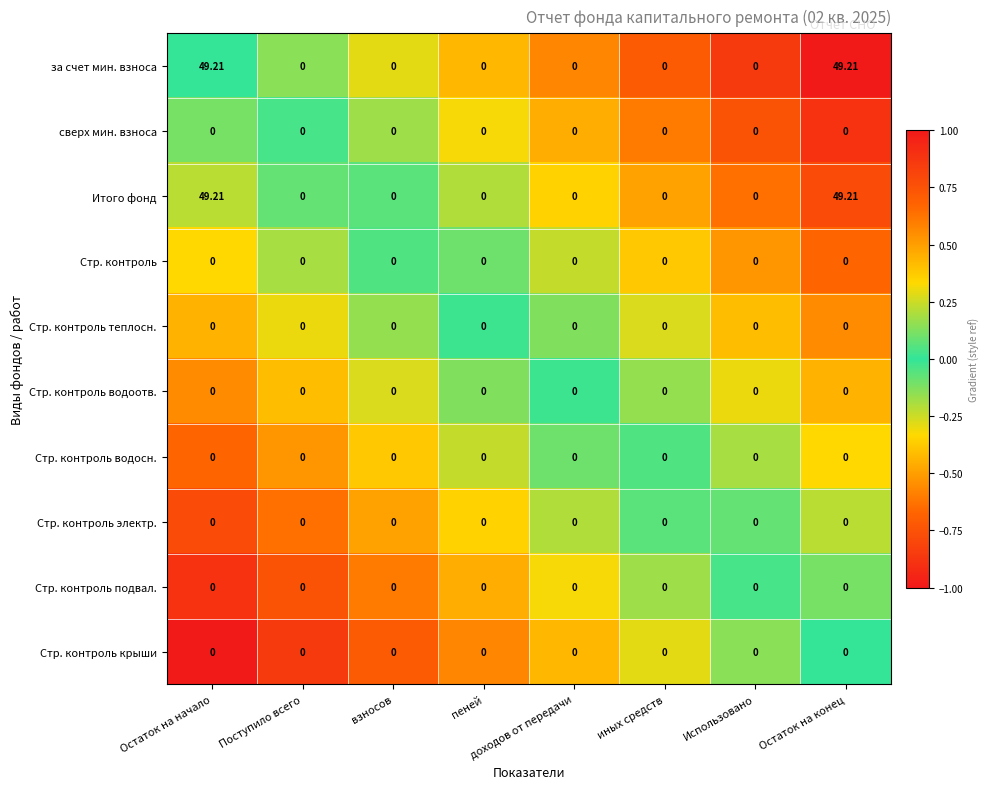

How many distinct data groups are displayed?

10